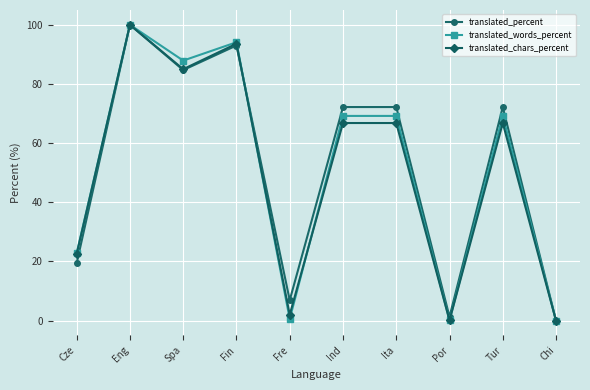

Is it true that translated_chars_percent equals 123.3 at Spa?

False